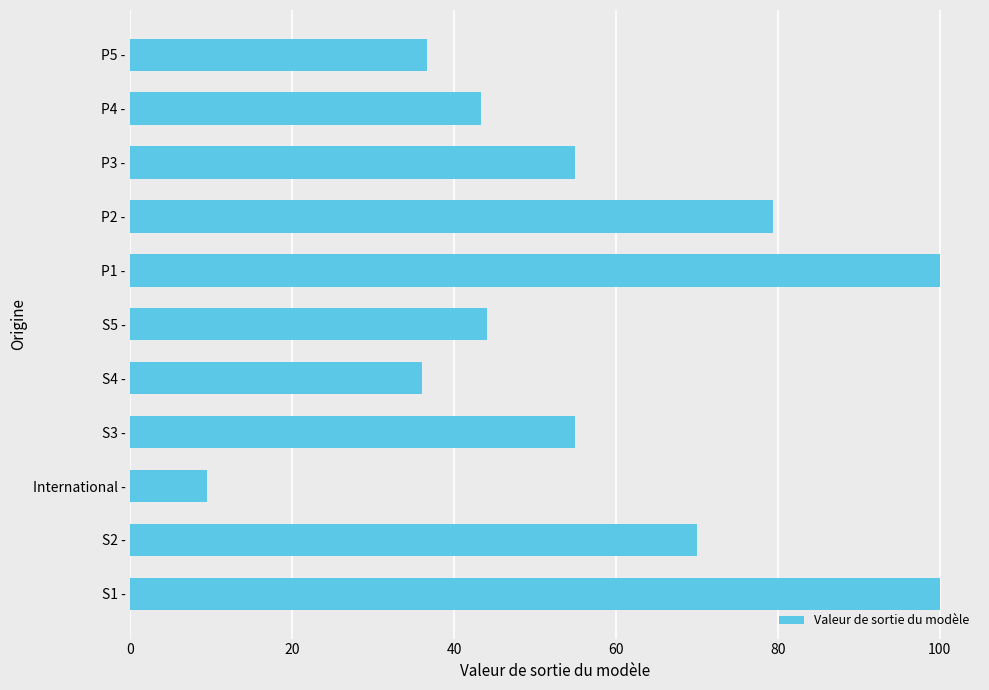

What is the approximate value at S5 -?

44.0